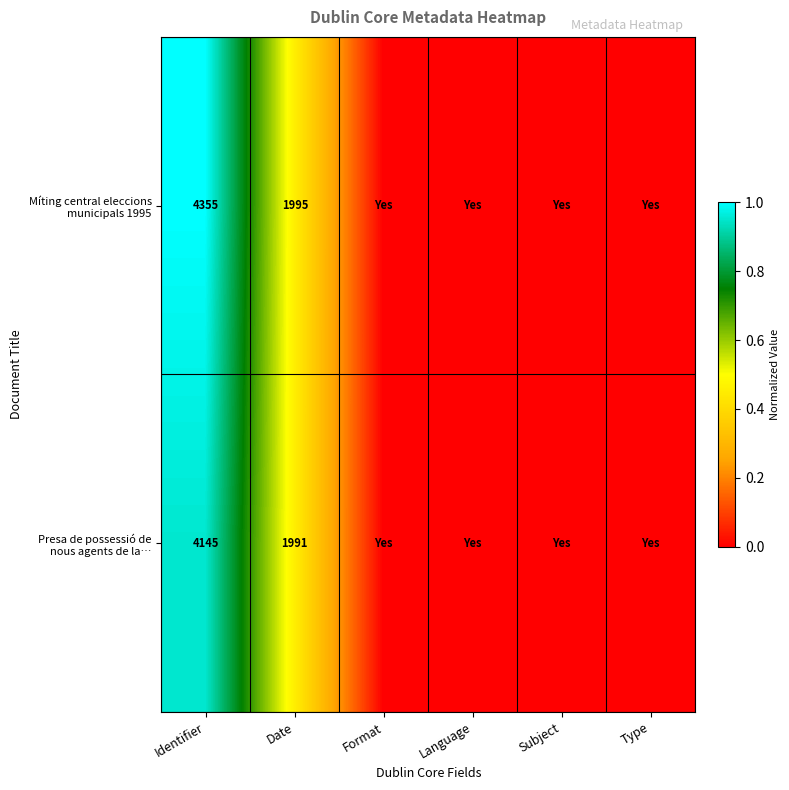

What is the total value across all series at Identifier?

8500